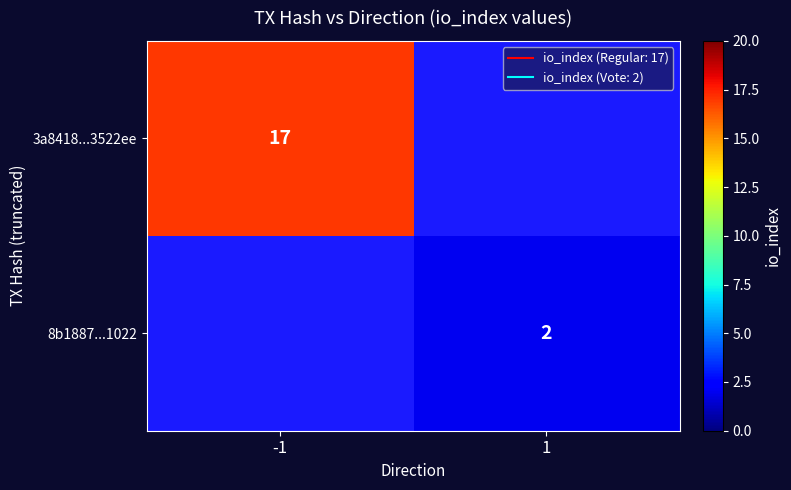

At 1, list the series in order from smallest to largest.

3a8418...3522ee, 8b1887...1022